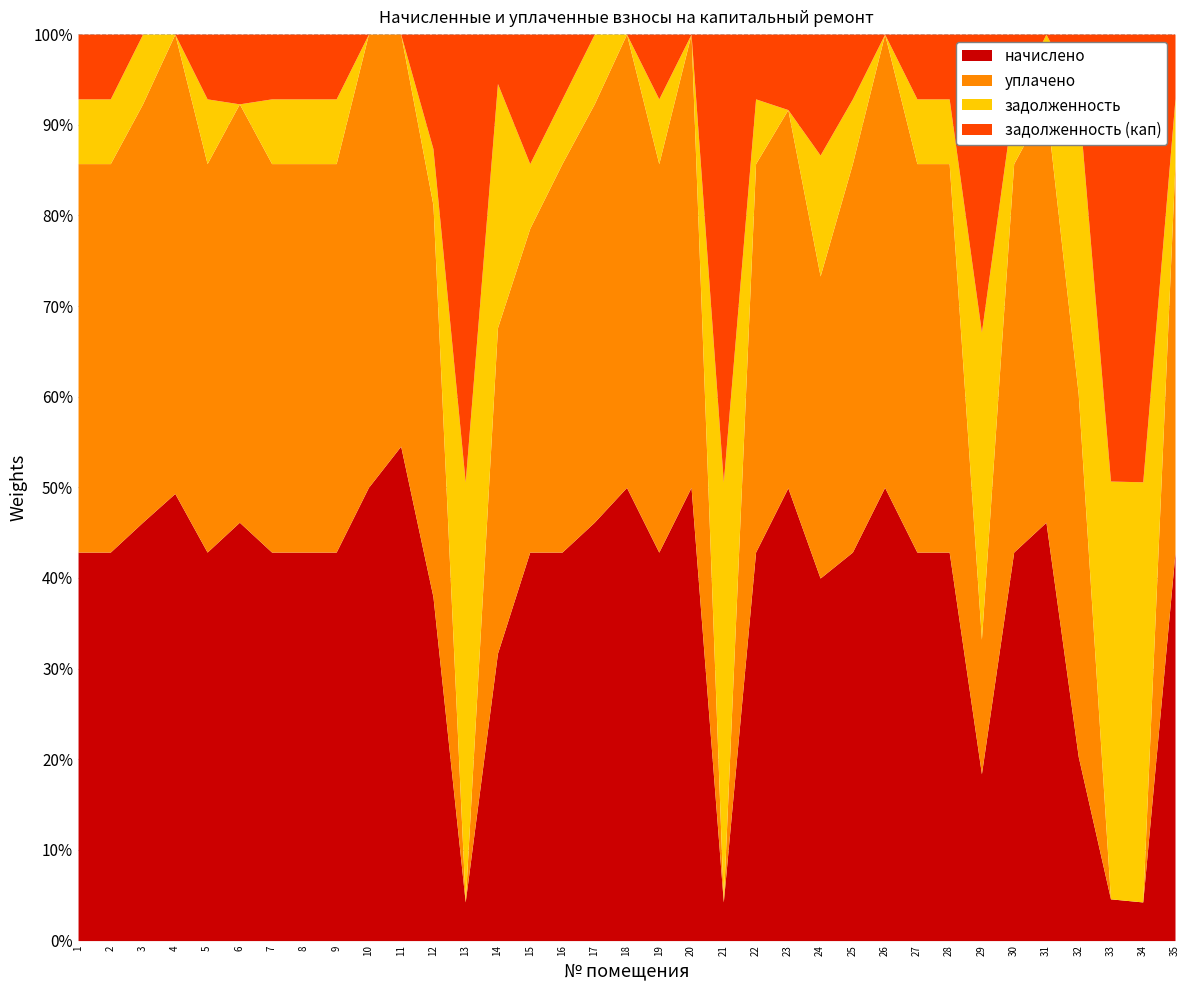

Does the chart have visible grid lines?

Yes